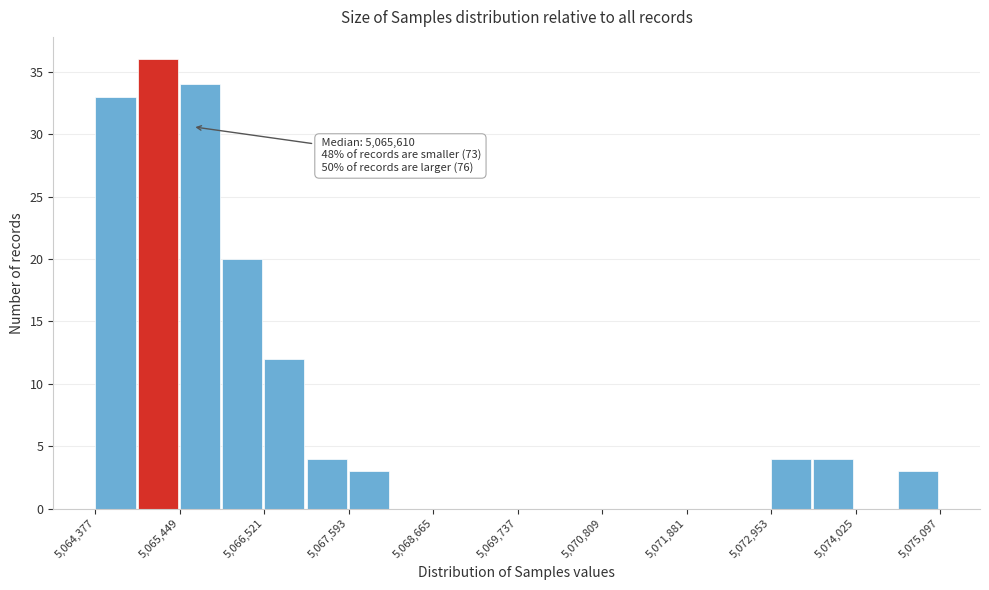

Read against the x-axis, roughly where is the centre of the tallest bar?

5065200